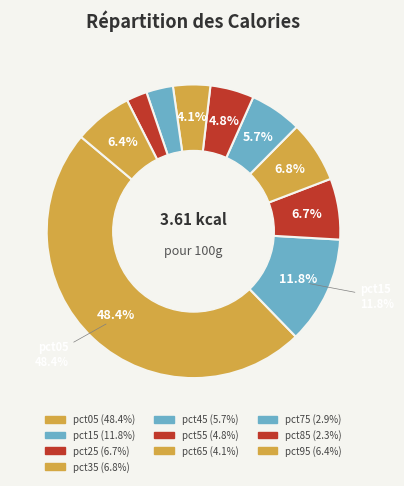

How many segments does this pie chart have?

10